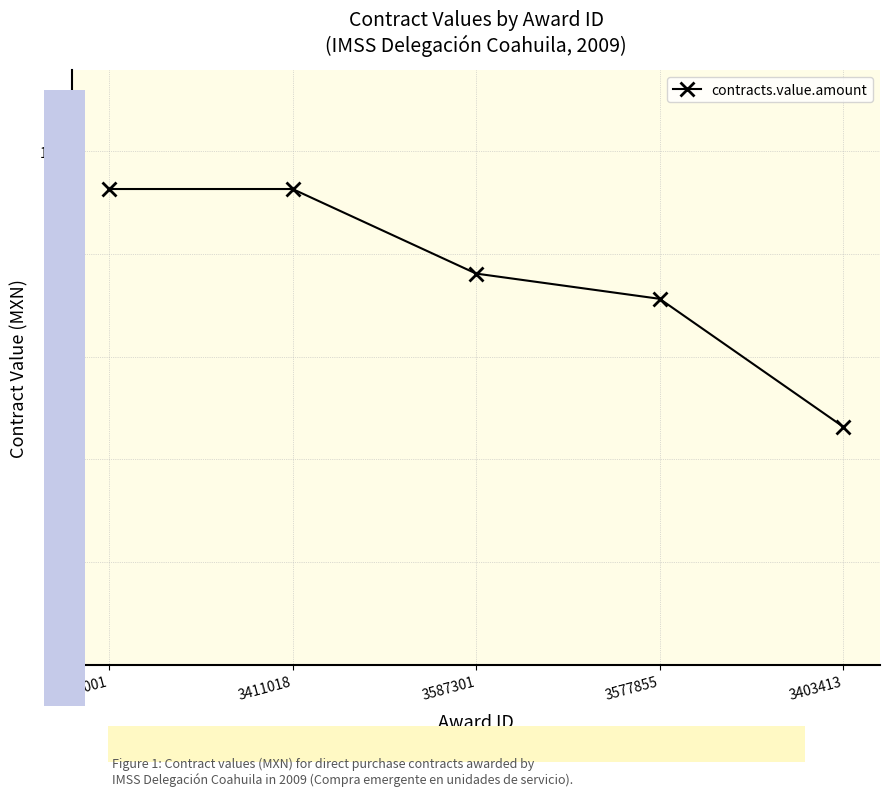

Does the chart have visible grid lines?

Yes